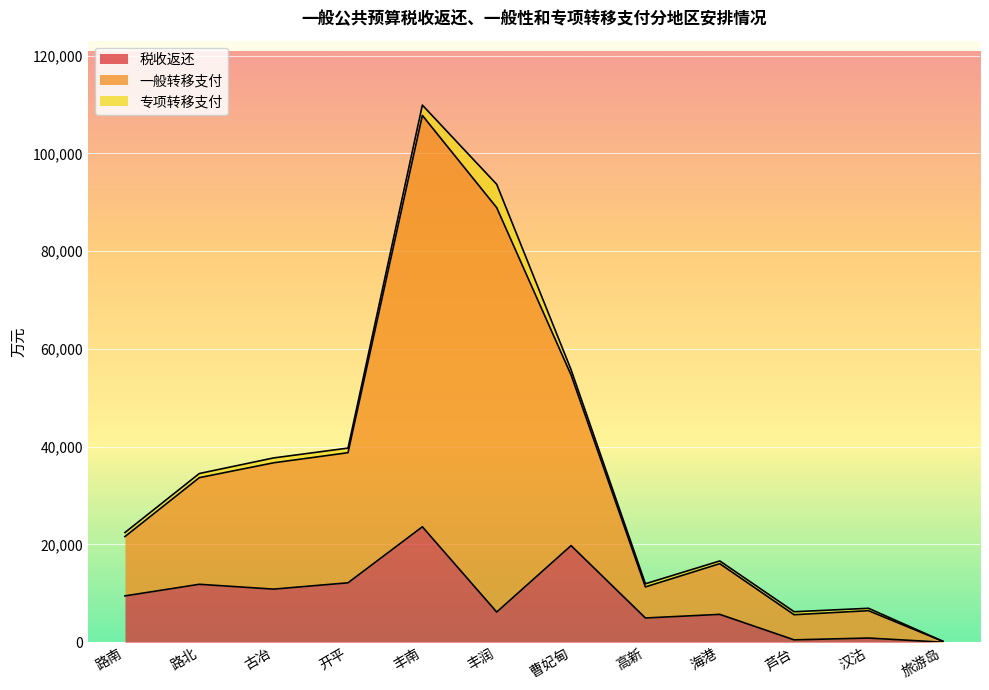

What is the total value across all series at 高新?

11958.2